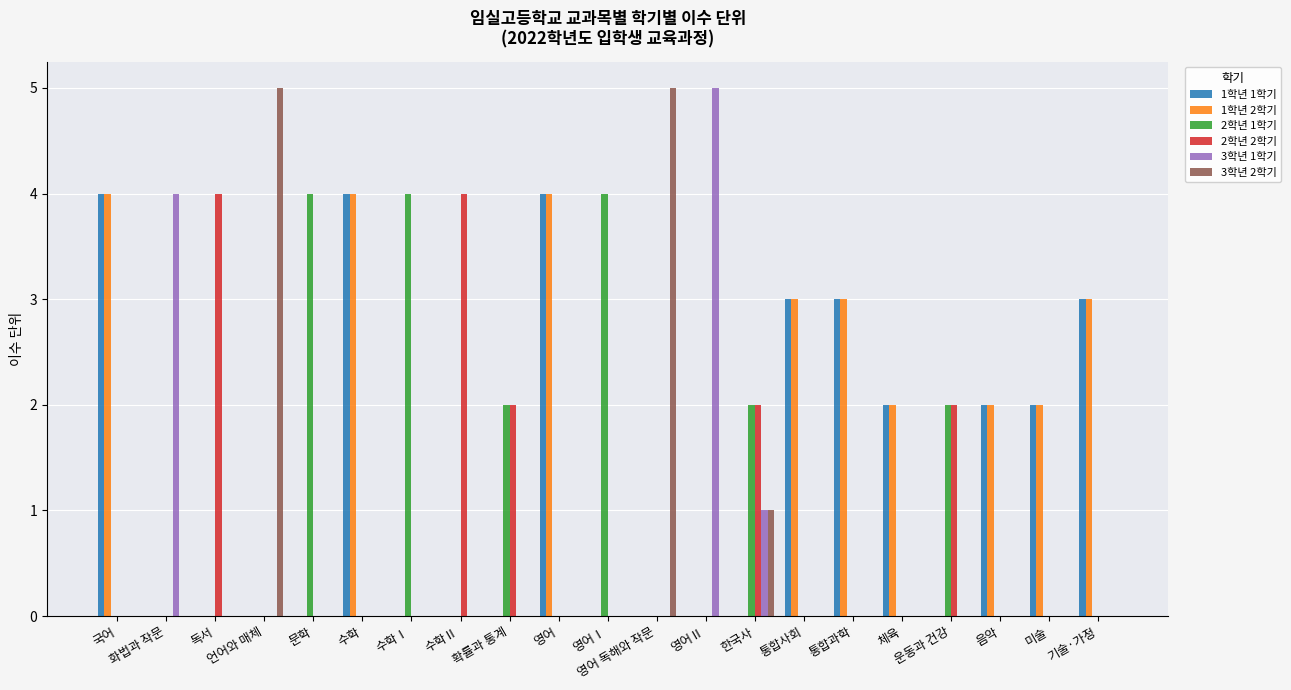

How many distinct data groups are displayed?

6